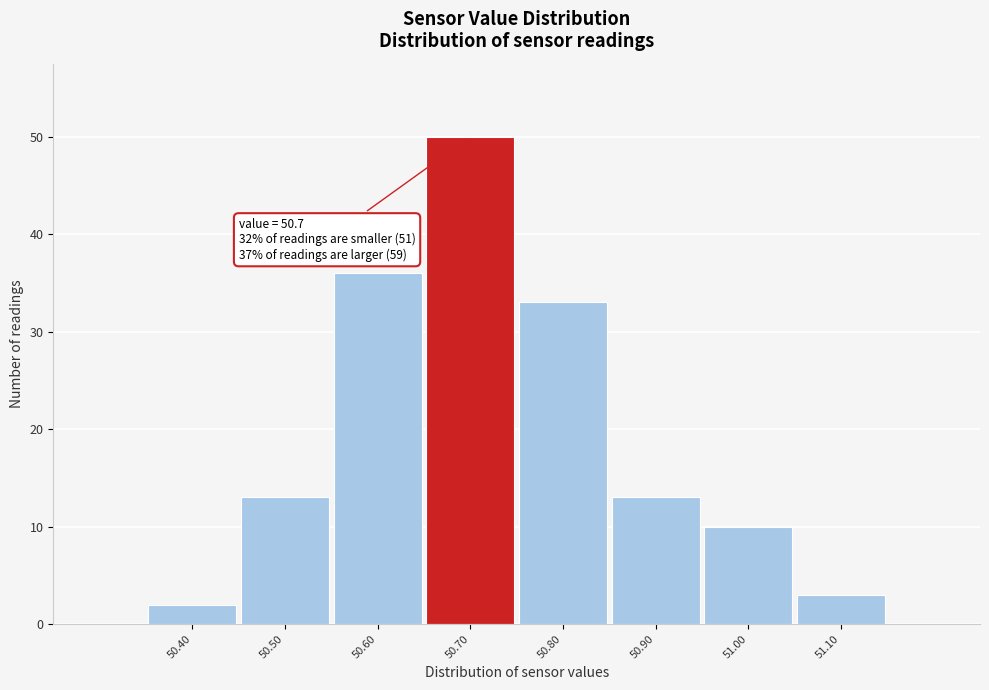

Over which range of the x-axis is the bar tallest?

50.65 to 50.75